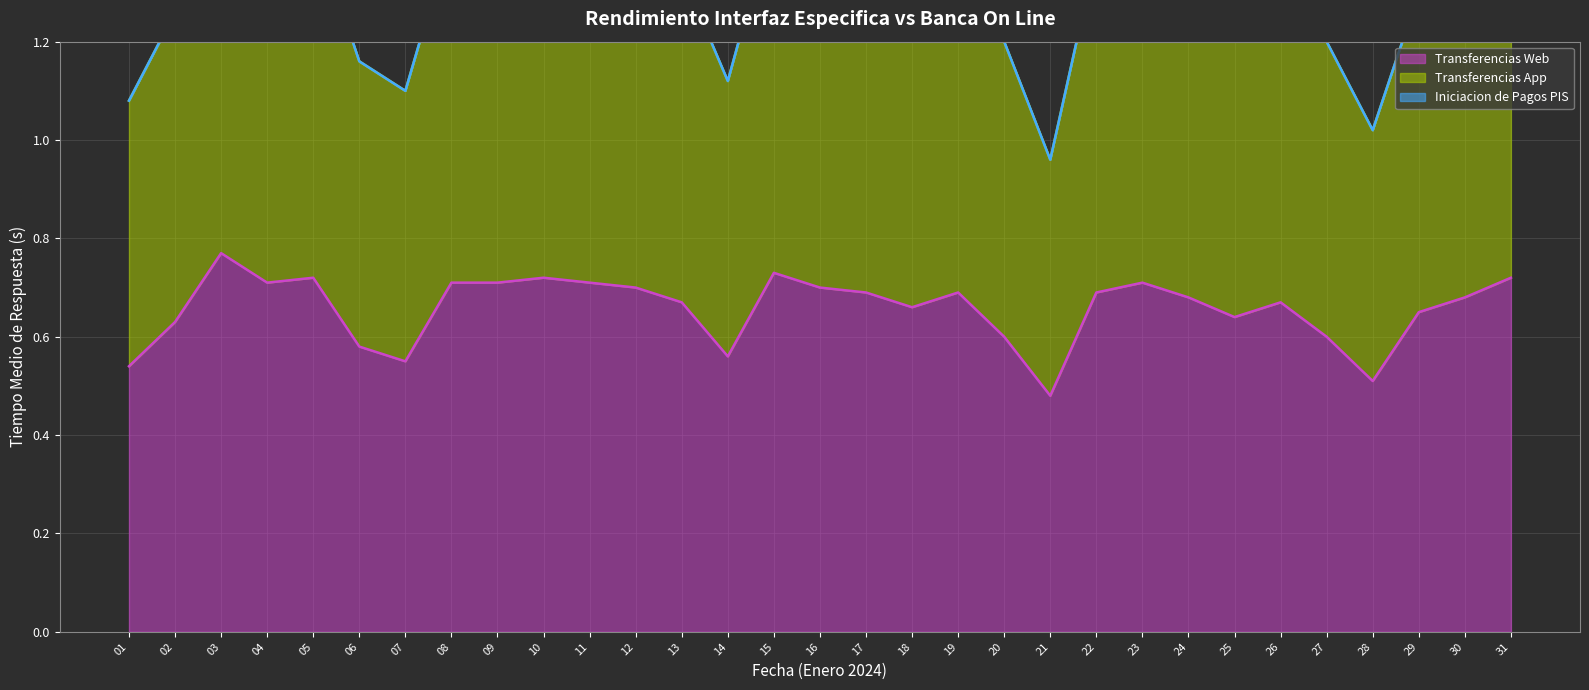

At which category is the sum across all series the highest?

03